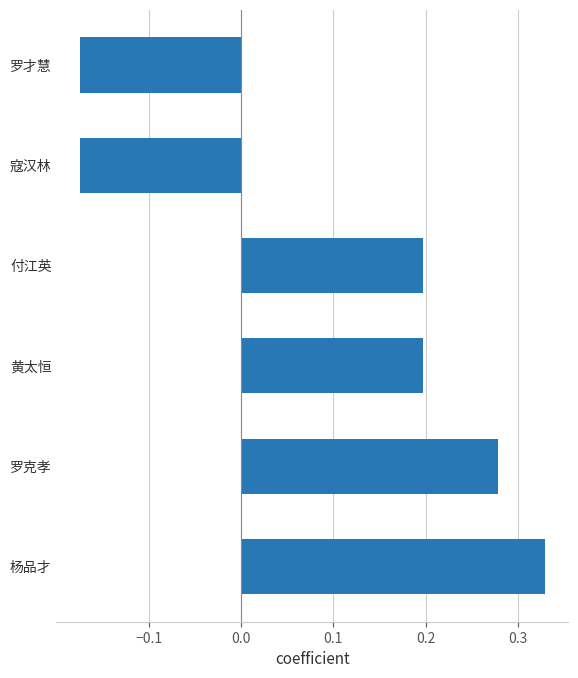

What is the difference between the maximum and minimum values?

0.5